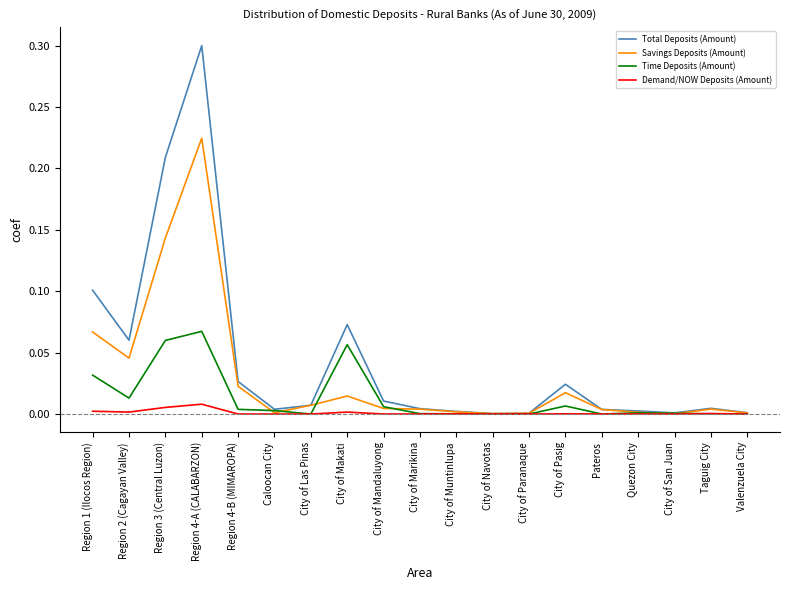

Is this an area chart (filled region under the line)?

No